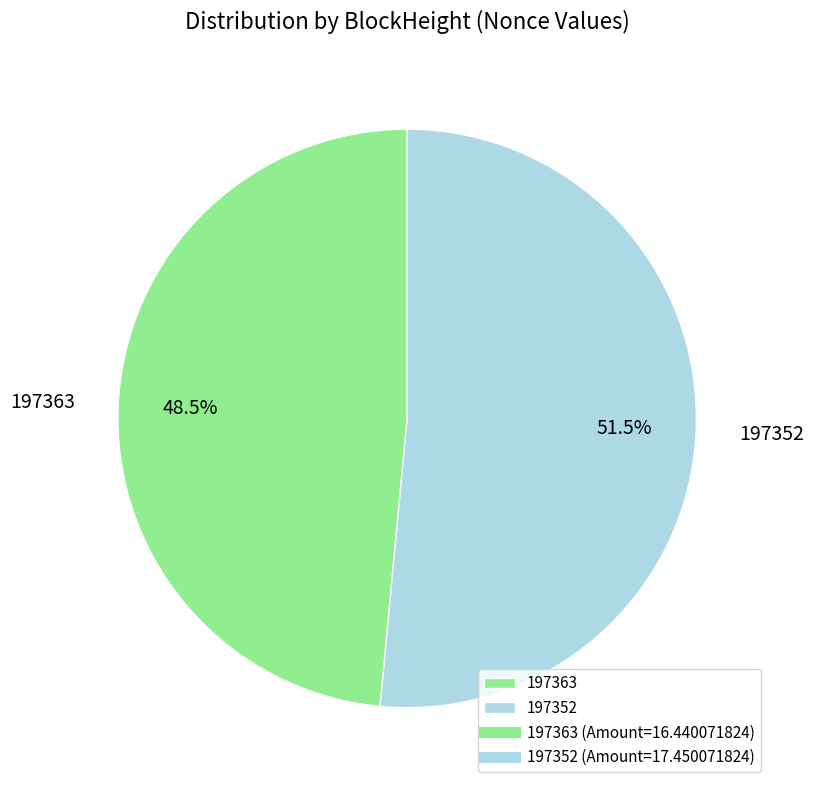

To the nearest percent, what is the average slice percentage?

50%